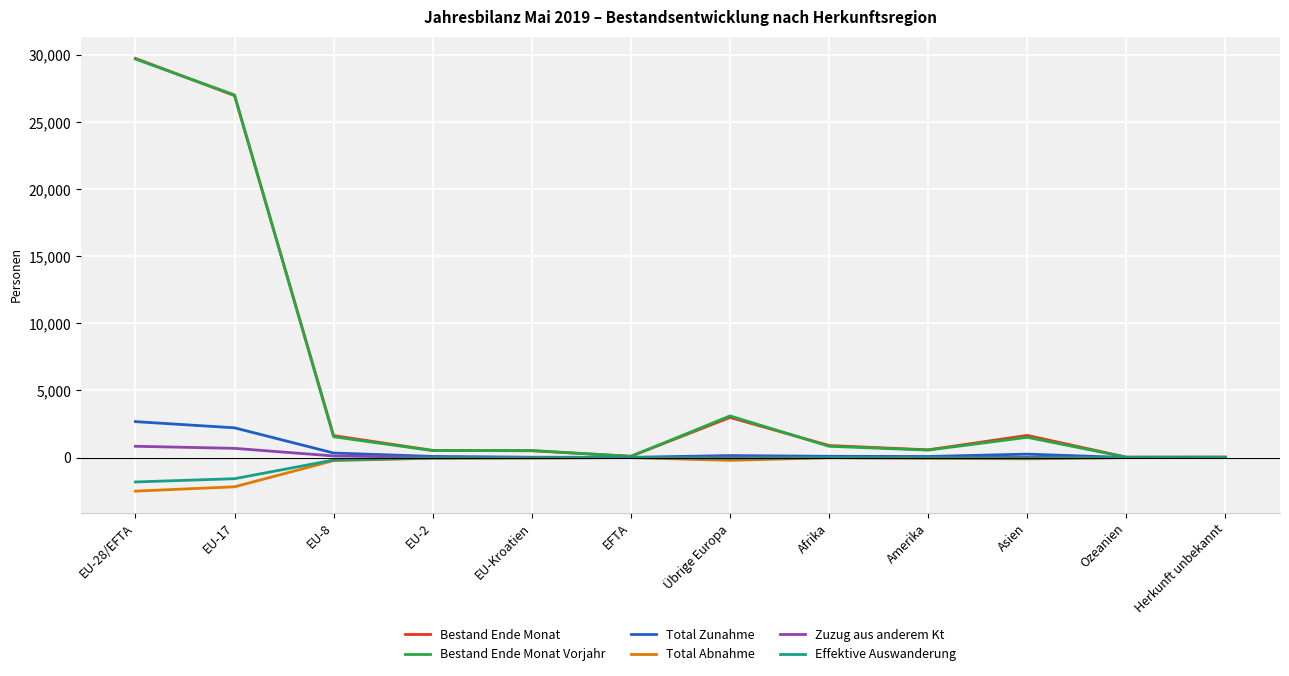

True or false: Bestand Ende Monat has more than 0 interior local peaks.

True